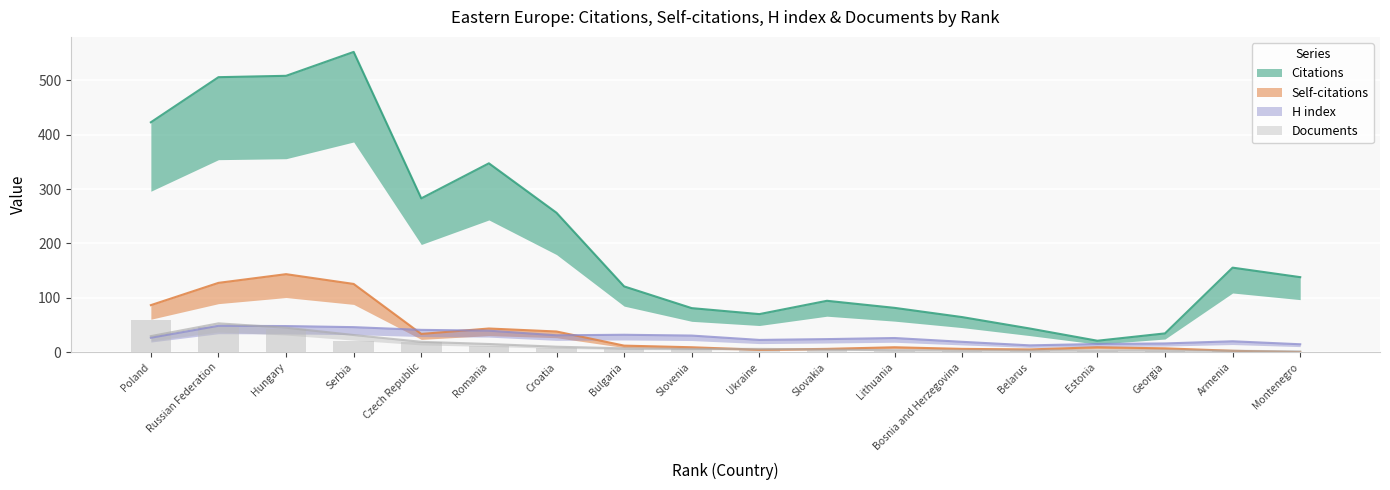

What is the label of the 8th bar from the left?

Bulgaria